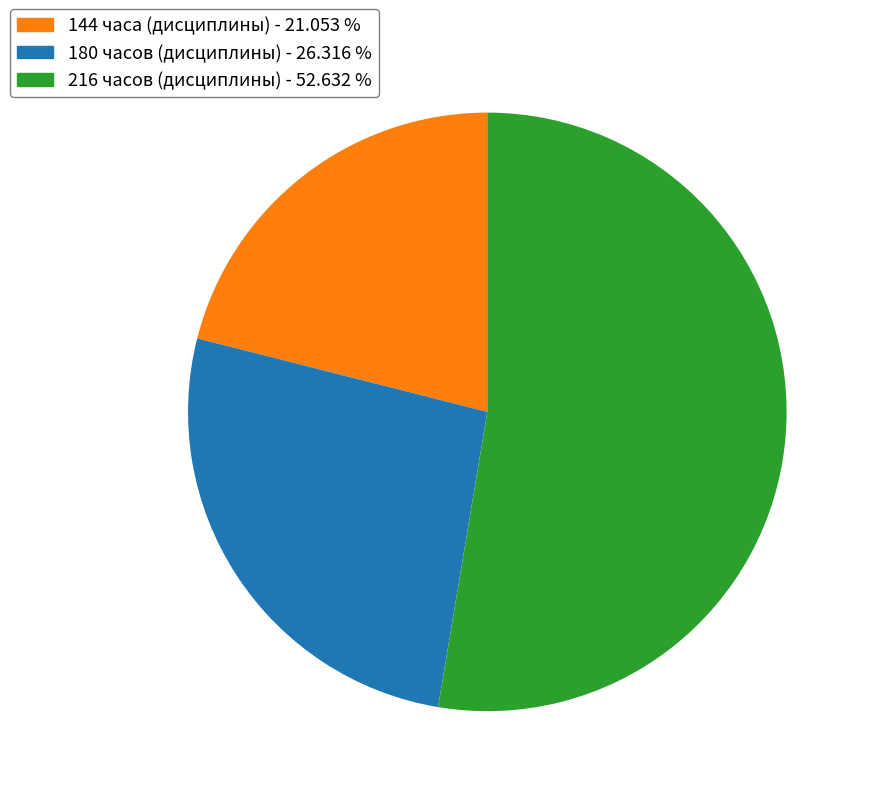

How many segments does this pie chart have?

3